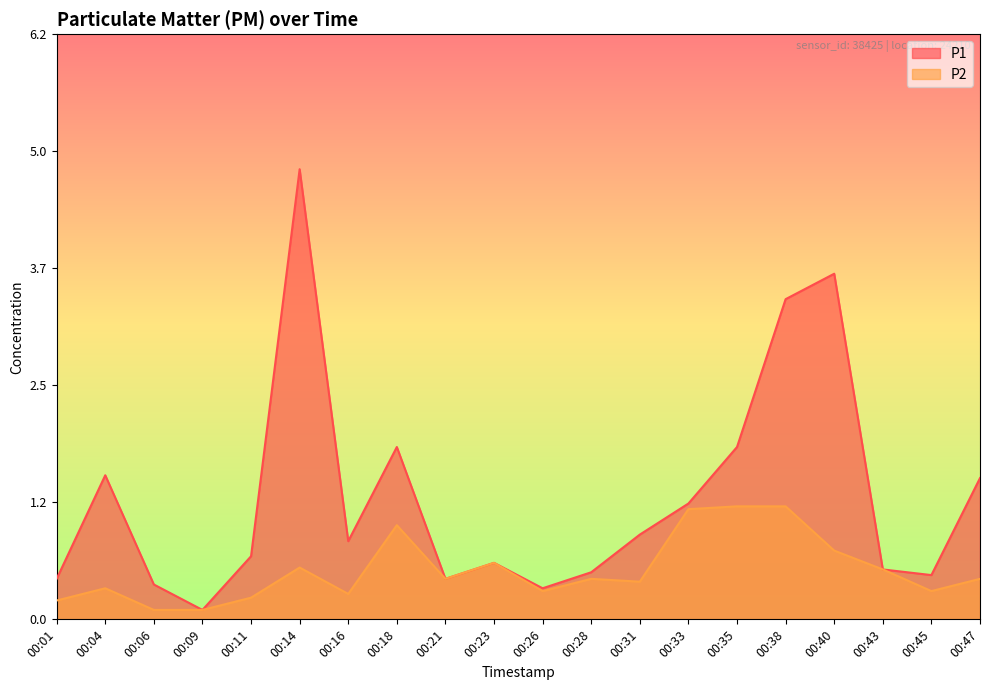

List the series in order of their peak value, highest first.

P1, P2